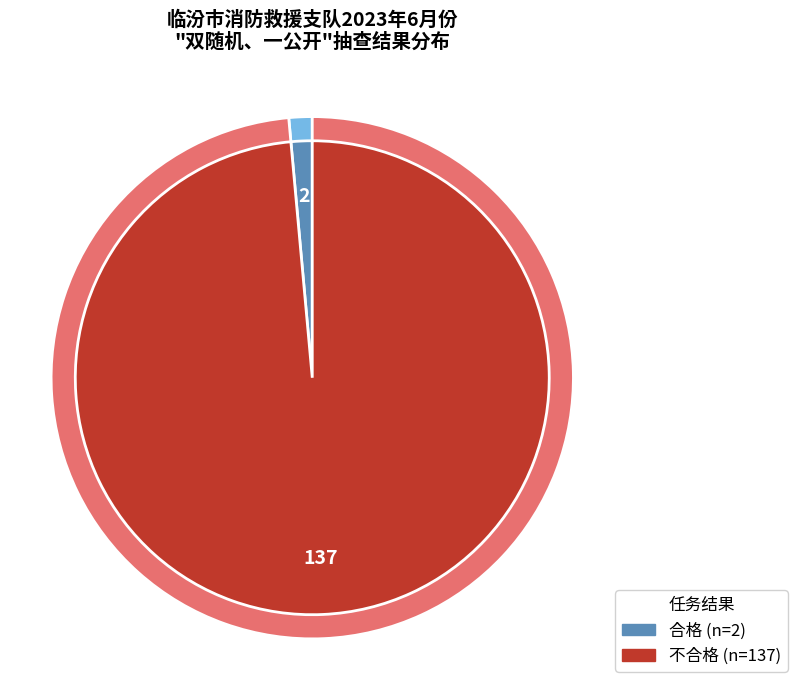

Rank the categories by value from lowest to highest.

合格, 不合格